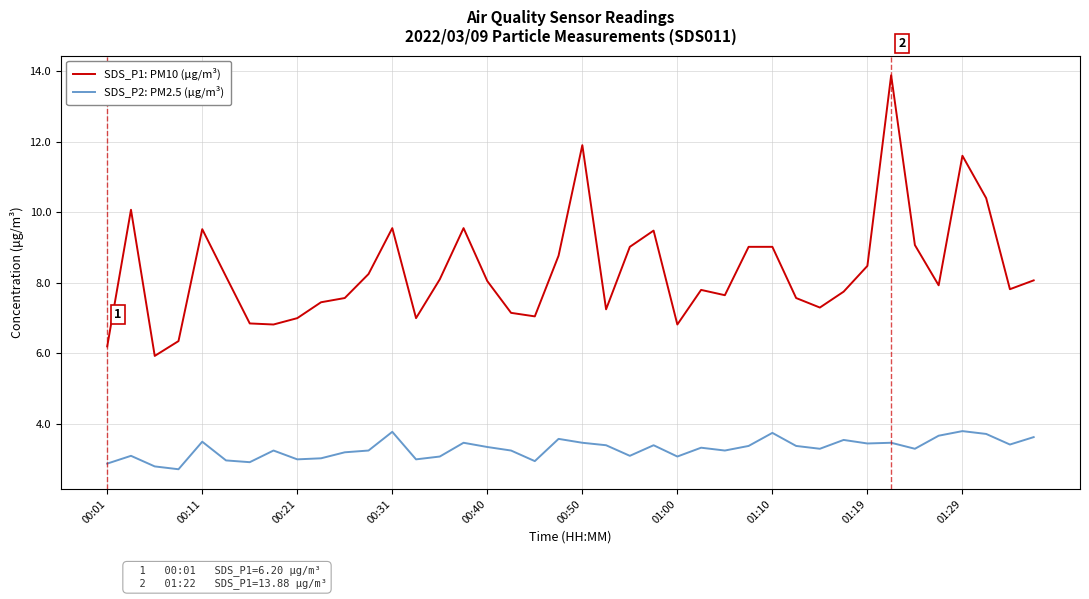

Rank the series by their average value, from lowest to highest.

SDS_P2: PM2.5 (μg/m³), SDS_P1: PM10 (μg/m³)